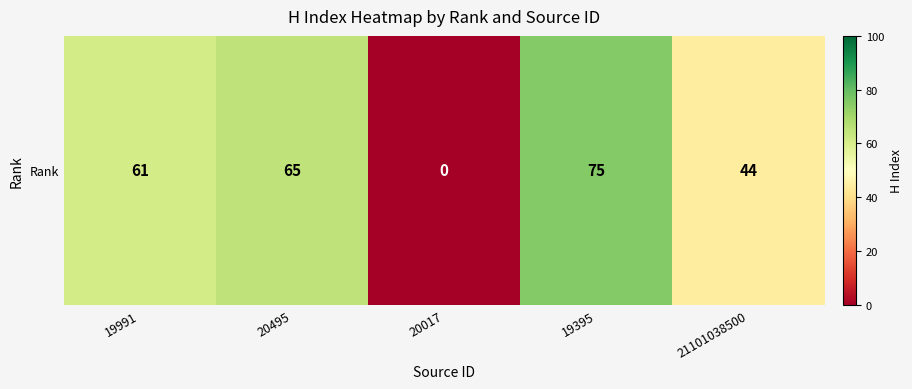

What is the change in value from 19991 to 20495?

+4